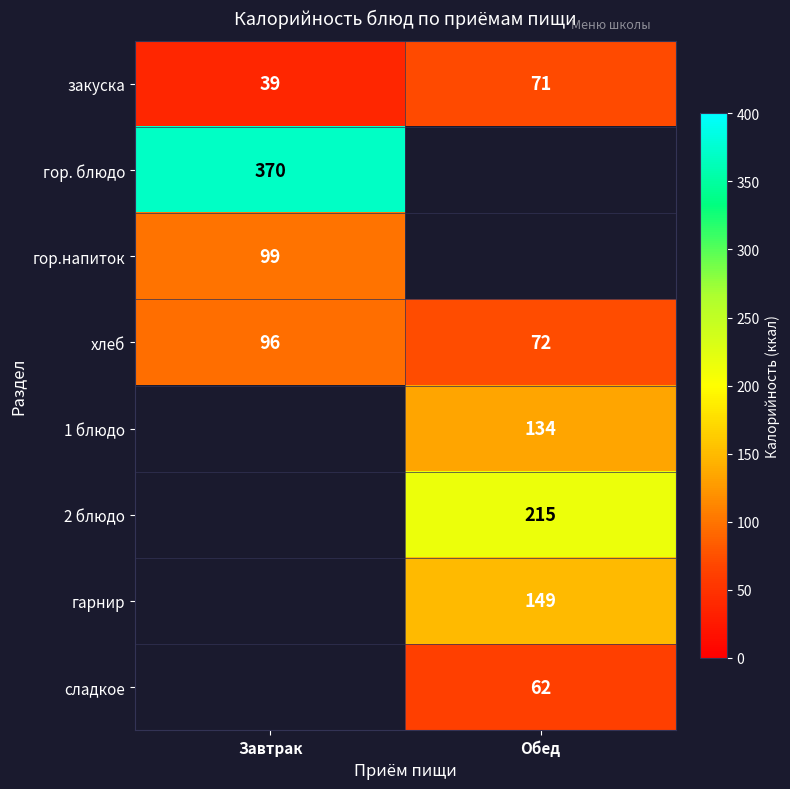

Is it true that 1 блюдо equals 134 at Обед?

True